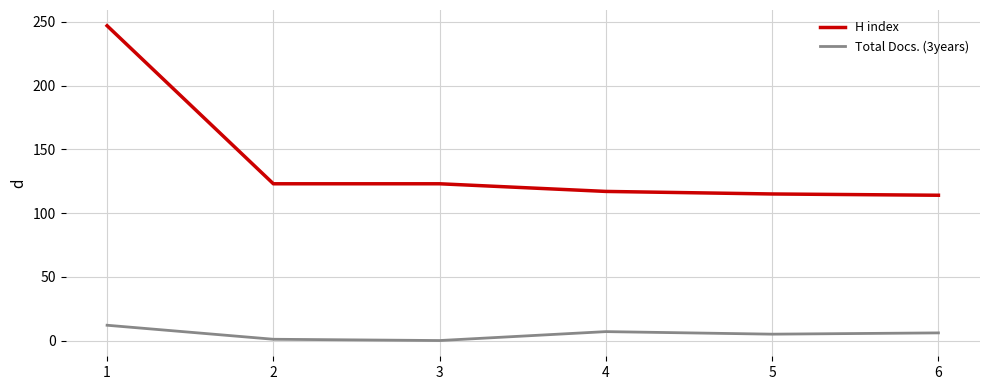

What is the difference between the maximum and minimum values in the H index series?

133